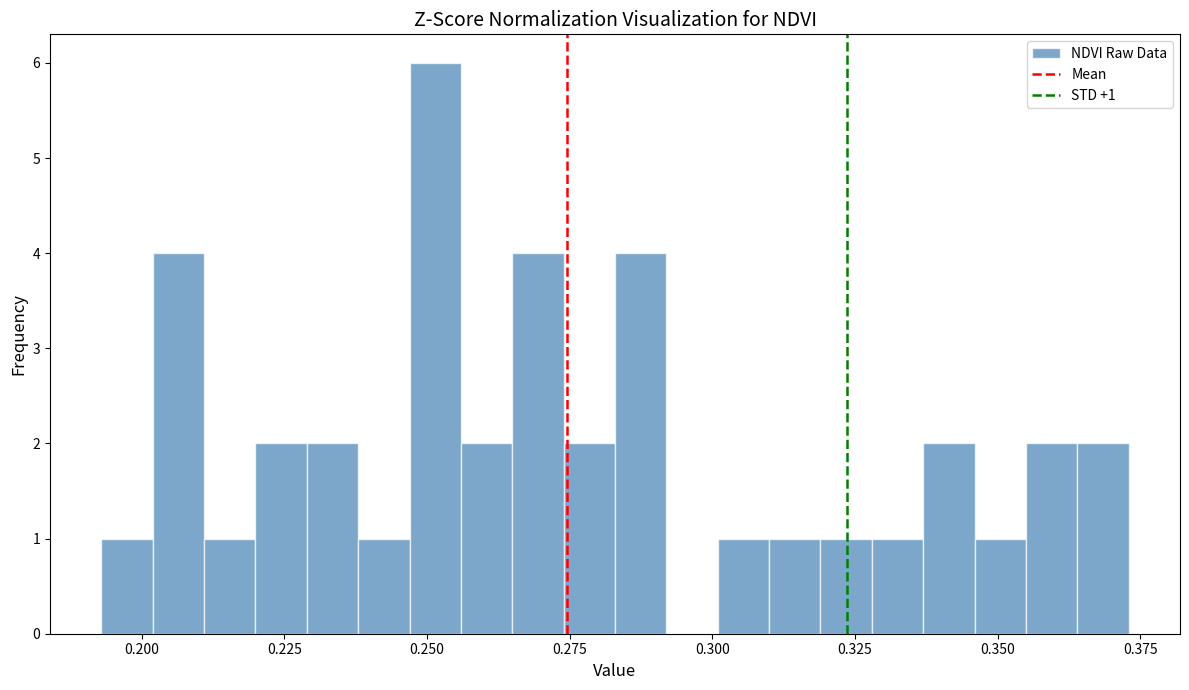

Around what value on the x-axis is the tallest bar? Give the approximate position of its centre, as read against the axis.

0.250